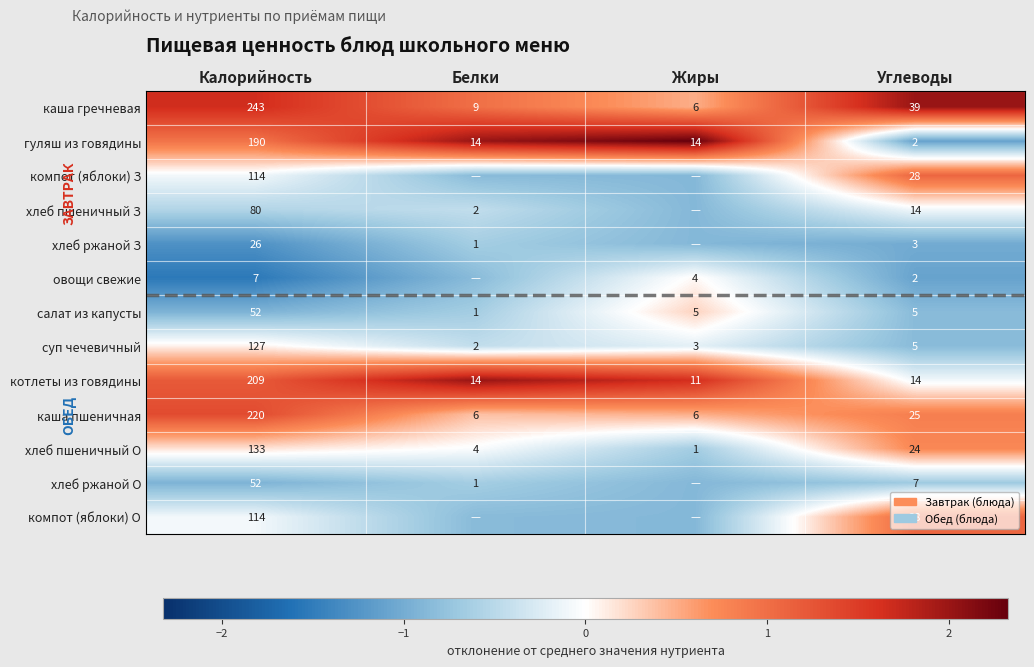

Is the value of гуляш из говядины at Белки greater than the value of хлеб пшеничный З at Калорийность?

No